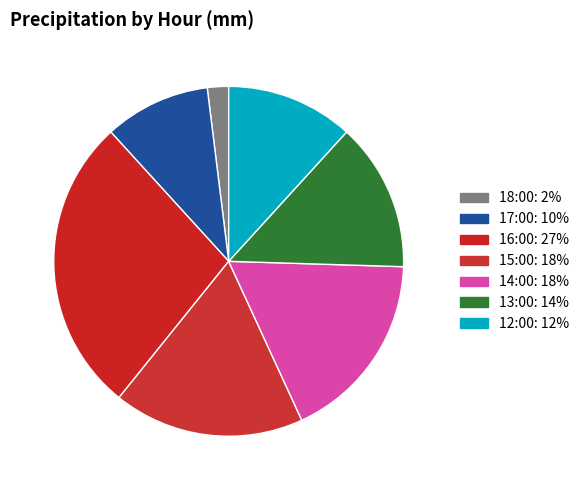

To the nearest percent, what is the difference between the largest and smallest slice percentages?

25%